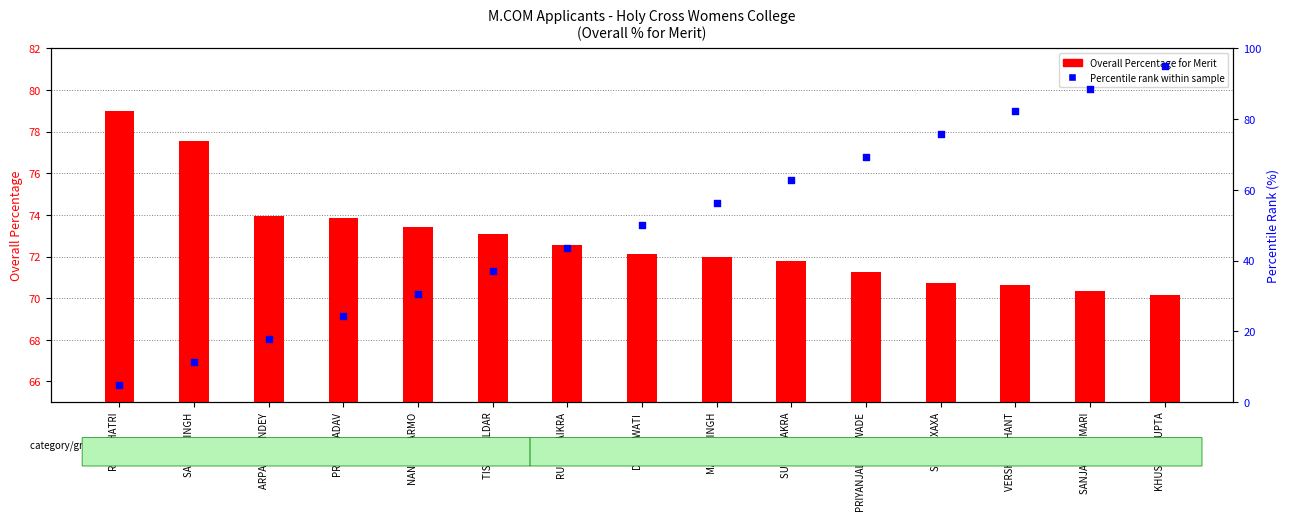

At how many categories does at least one series exceed 24?

15